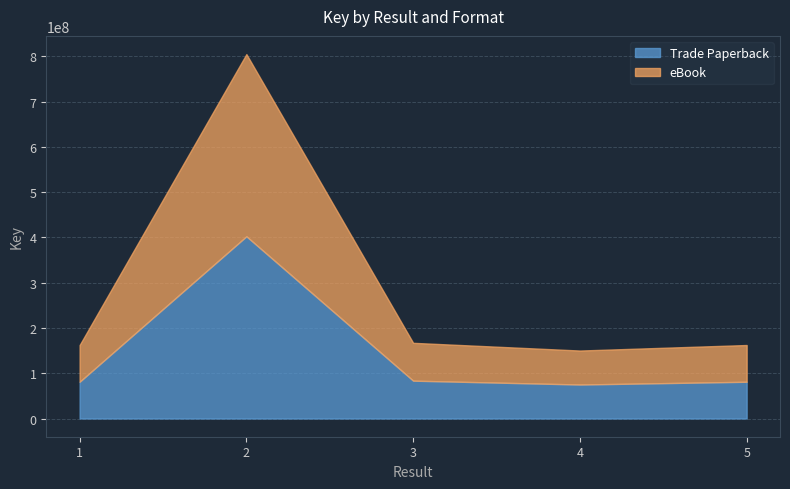

Reading left to right, transcribe all the data shown in this chart.

Trade Paperback: 1=81171588	2=402515660	3=83597054	4=75080052	5=81173692
eBook: 1=162343176	2=805031320	3=167194108	4=150160104	5=162347384